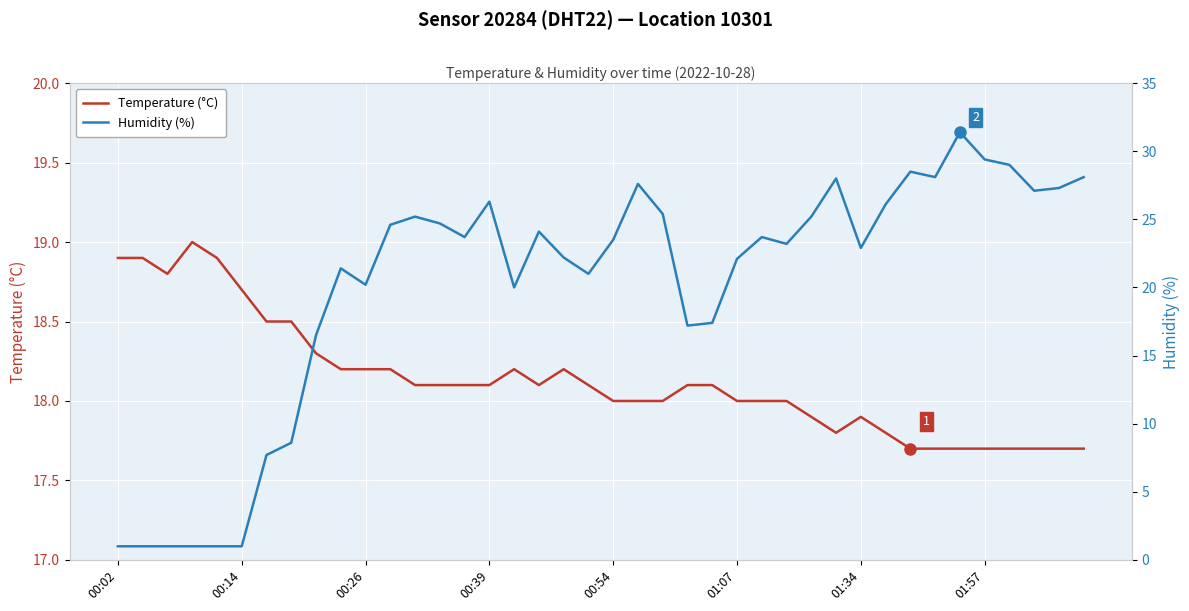

Which series has the largest range (max minus min)?

Humidity (%)